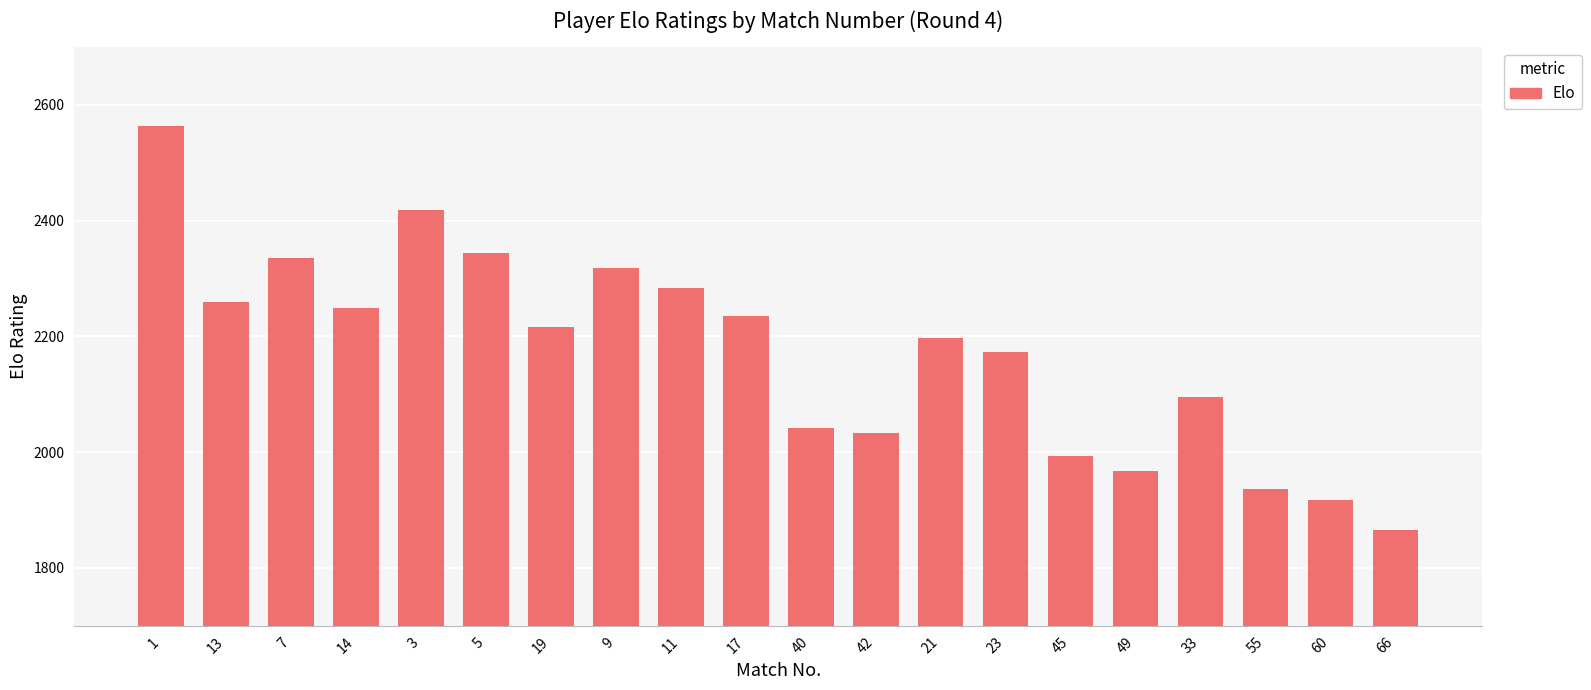

Reading left to right, what are all the values shown in this chart?

1=2564	13=2259	7=2336	14=2250	3=2418	5=2345	19=2216	9=2318	11=2283	17=2236	40=2042	42=2033	21=2198	23=2174	45=1994	49=1967	33=2096	55=1936	60=1917	66=1865